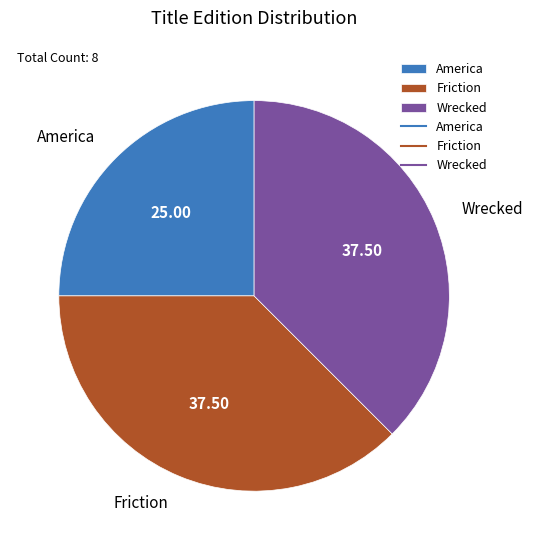

Do America and Wrecked together represent more than half of the pie?

Yes